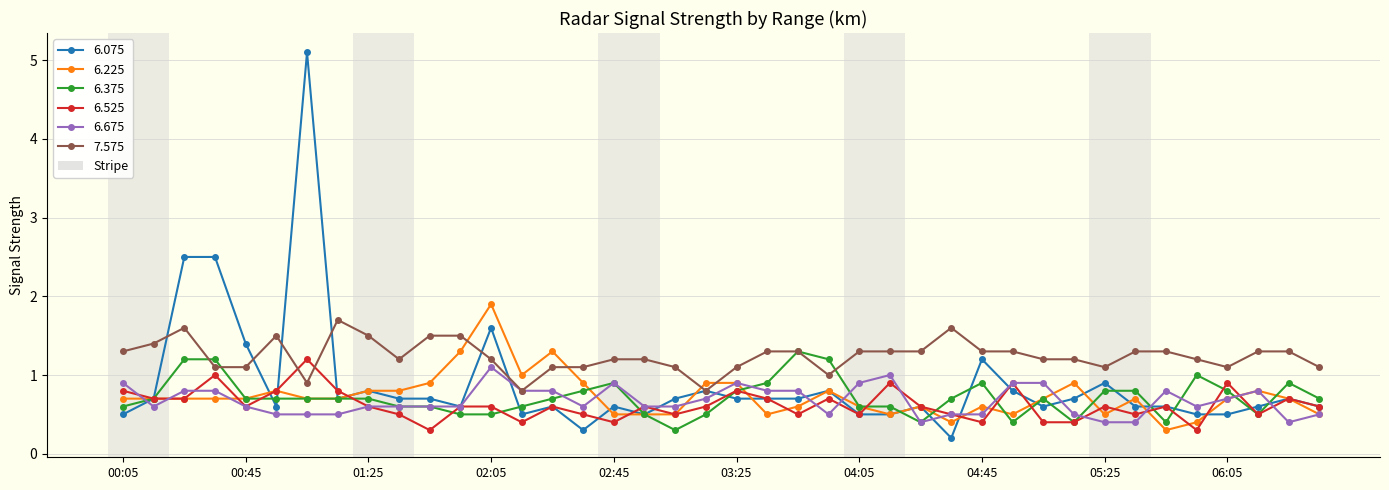

Which series has the largest total across all categories?

7.575